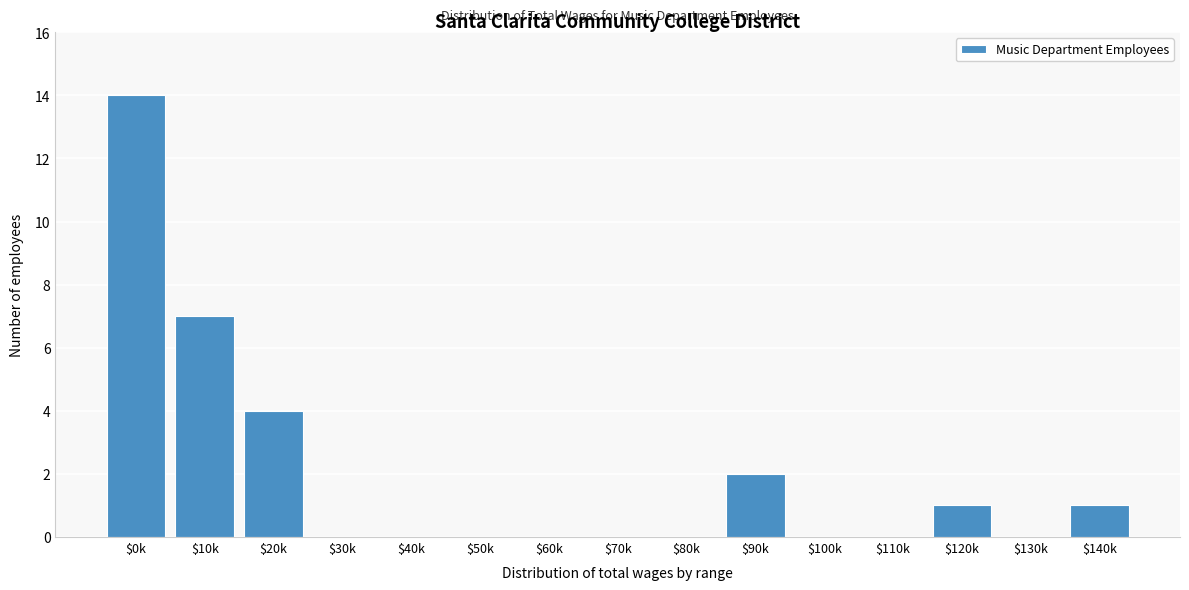

What is the sum of all values?

29